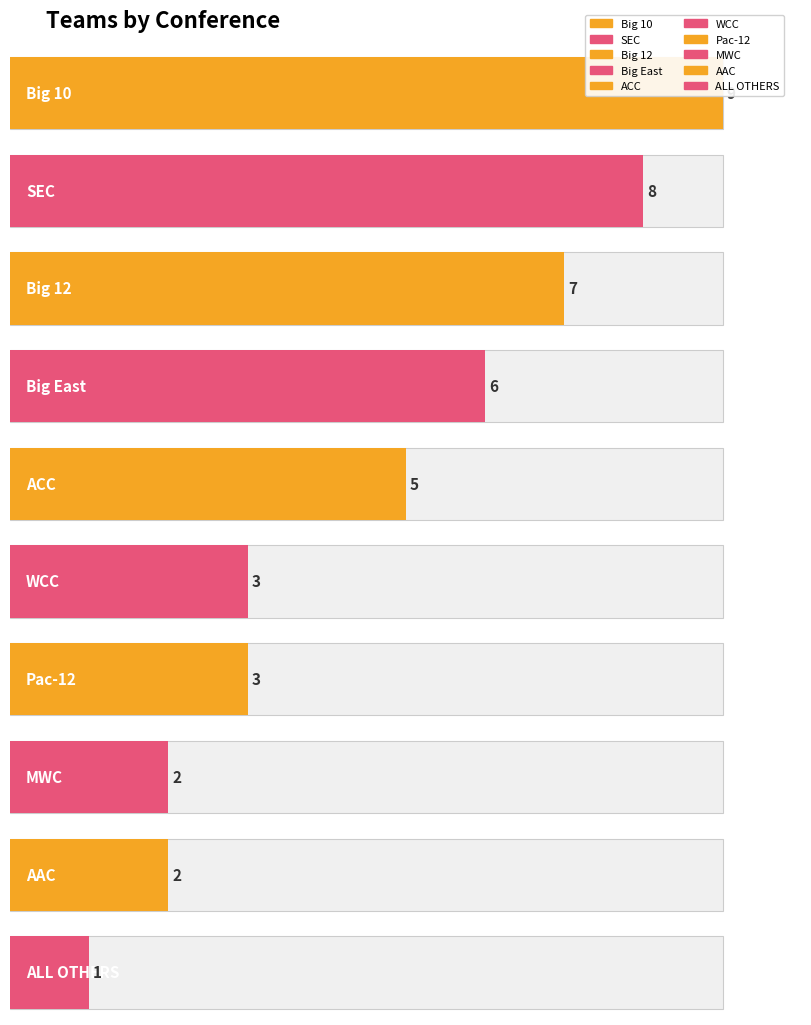

What is the sum of the values at Pac-12 and ACC?

8